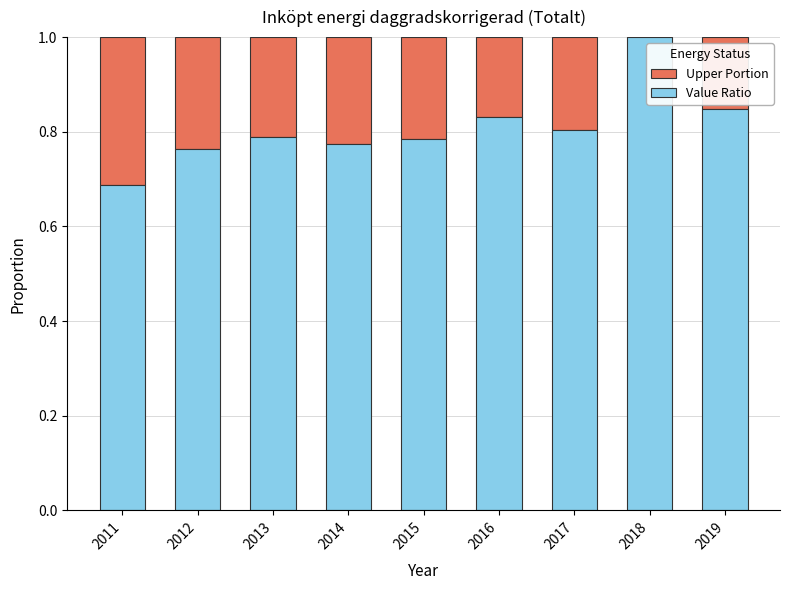

What is the maximum value for Value Ratio?

1.0